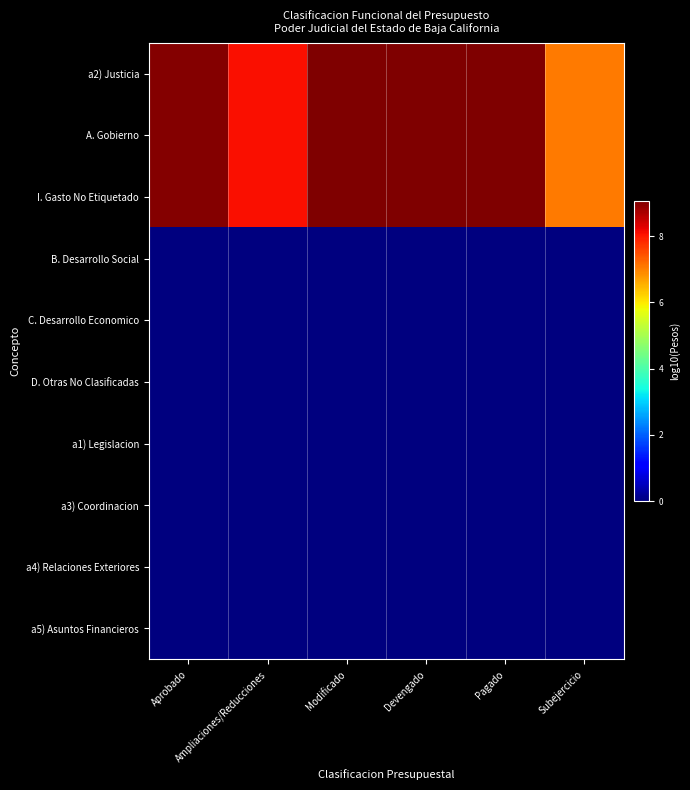

What is the spread (max minus min) of values at Aprobado?

9.0